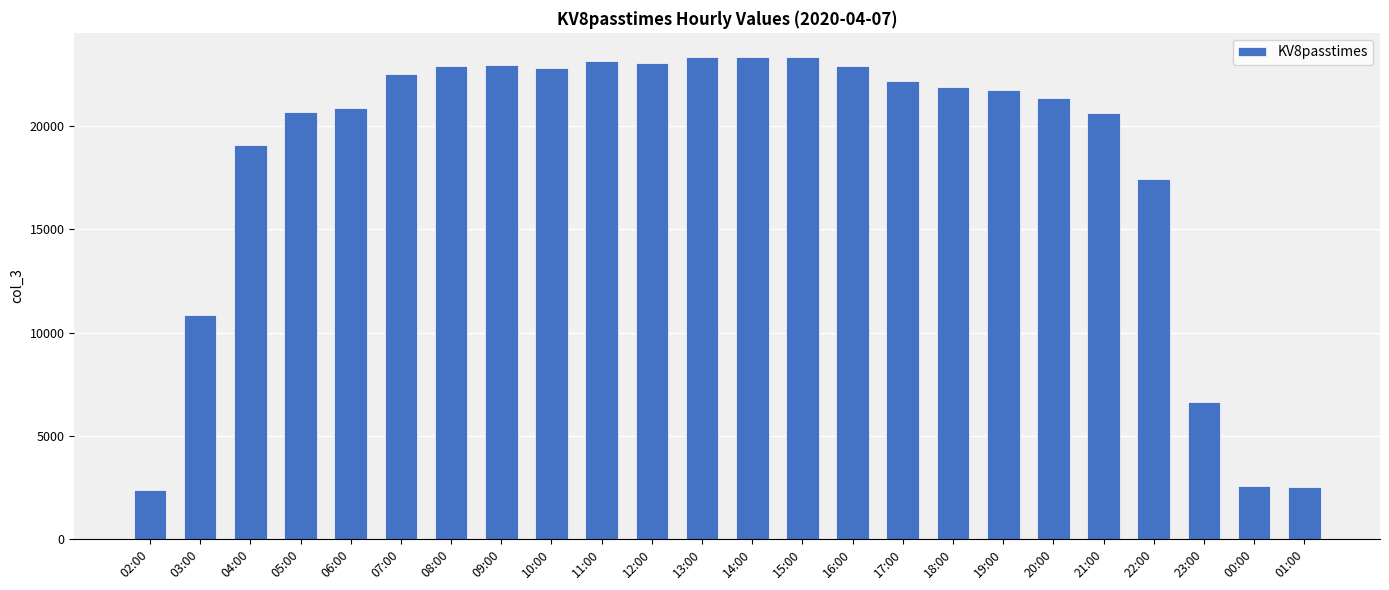

What is the ratio of the value at 19:00 to the value at 12:00?

0.9